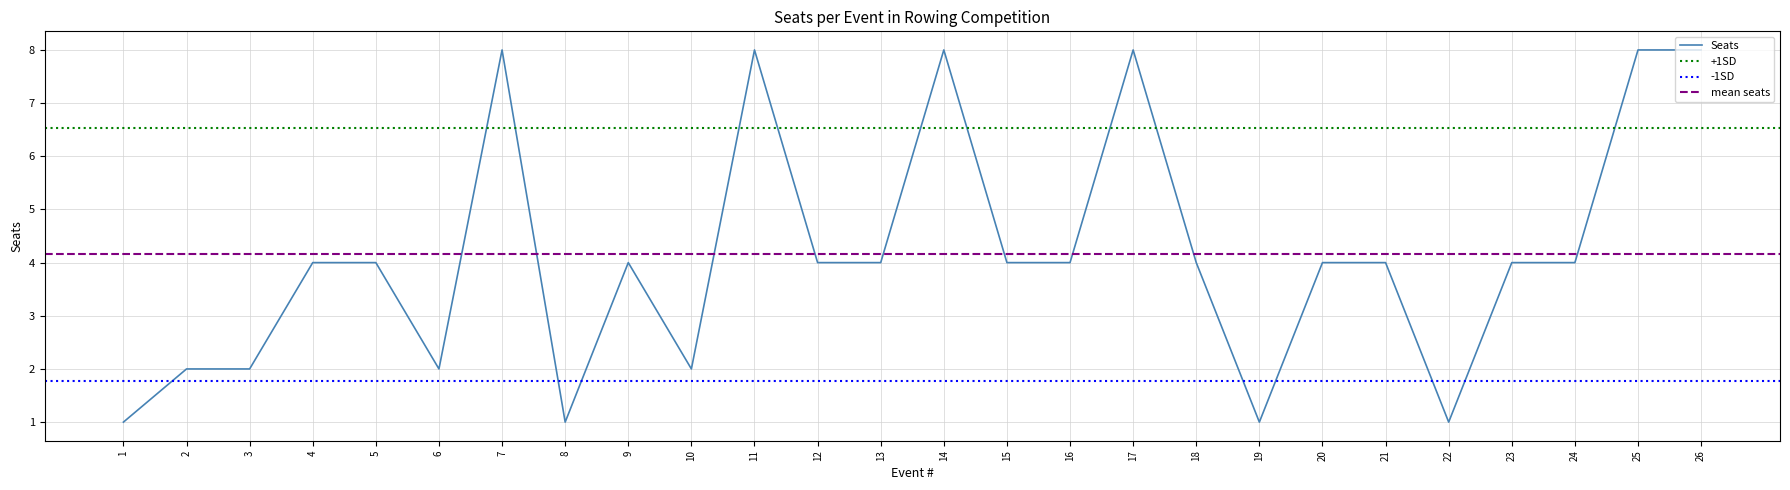

What is the value of the 25th point from the left?

8